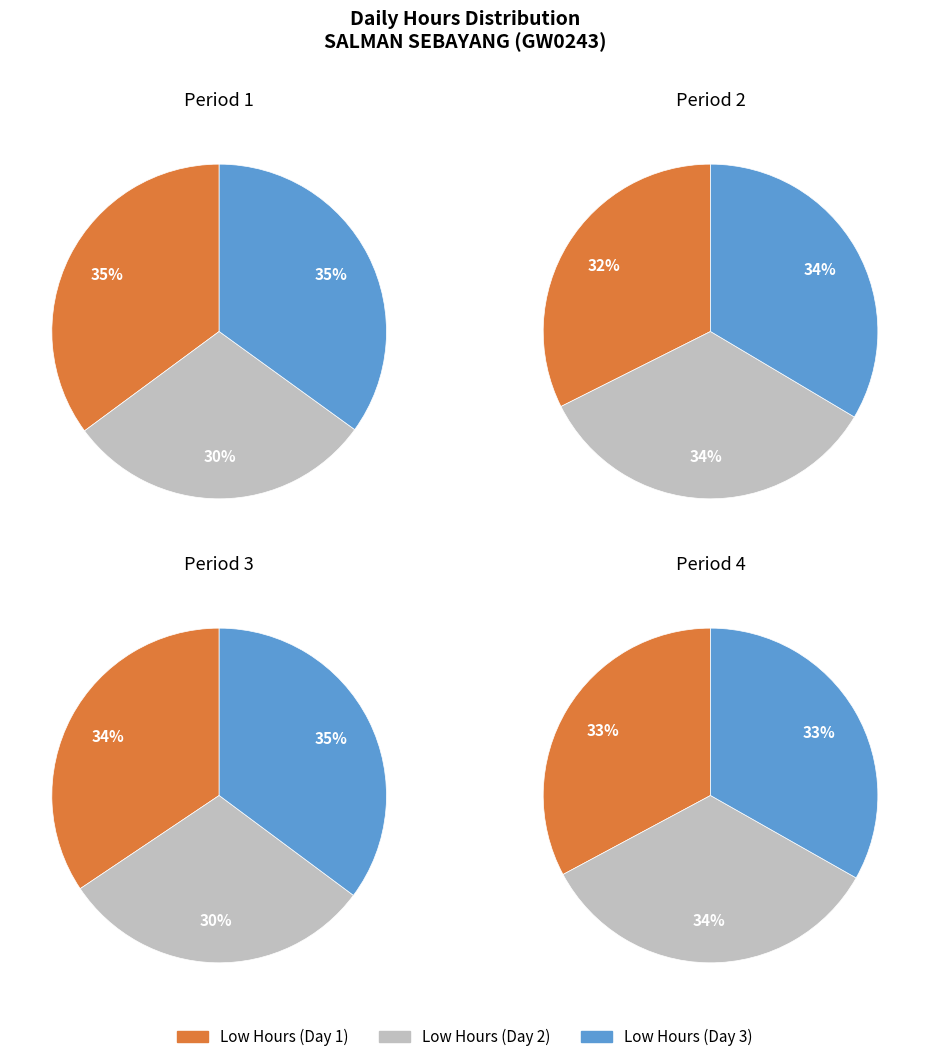

Is there any slice that represents more than half of the pie?

No